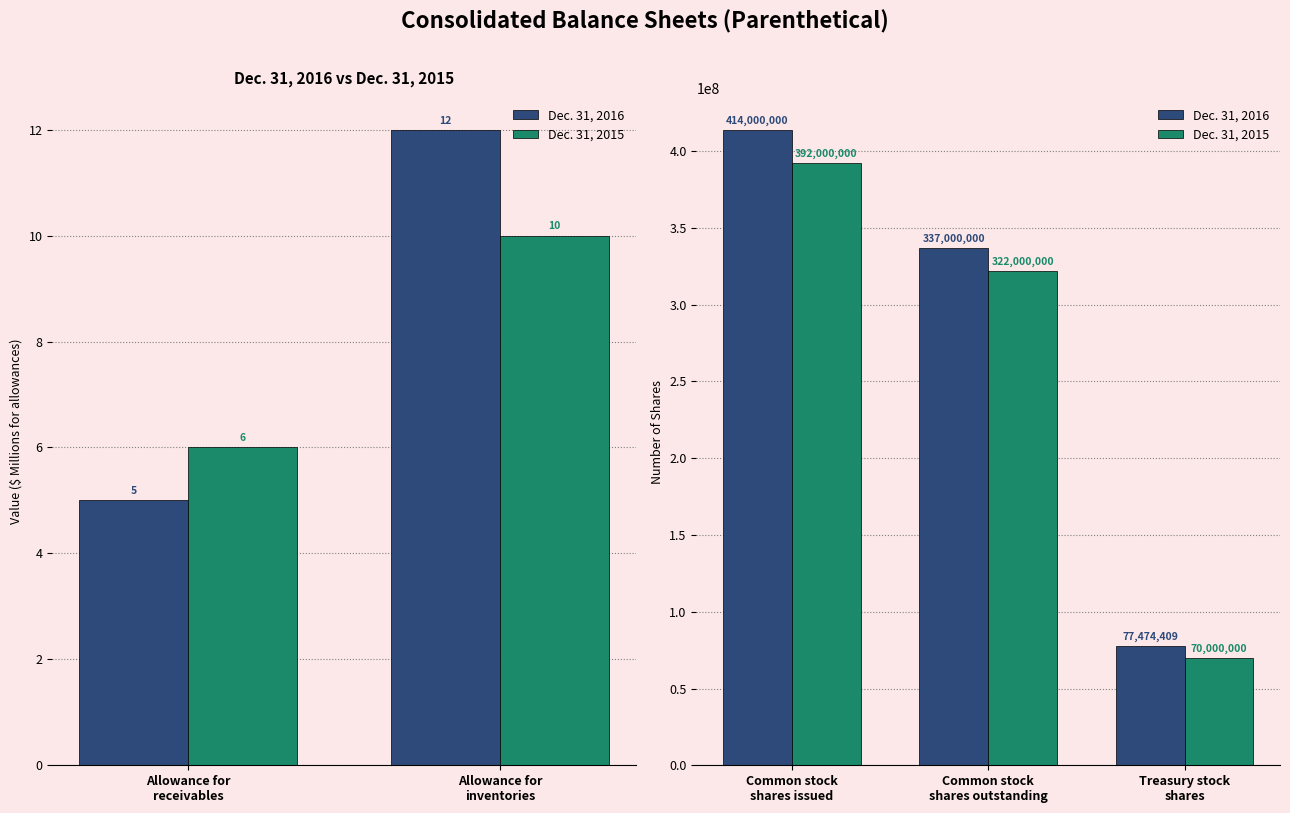

Which series changed the most between Common stock shares issued and Treasury stock shares?

Dec. 31, 2016